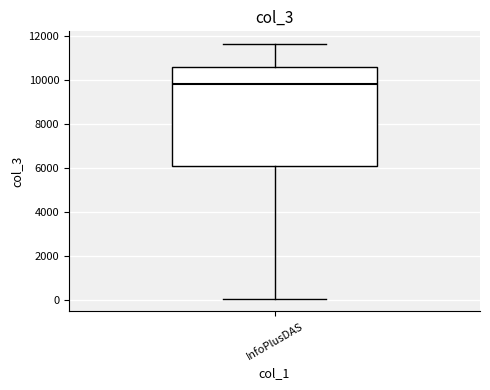

Transcribe this box plot: give where the median line is, the range the box spans, and where the two whiskers end, as read against the y-axis. The values are not printed on the chart, so give them approximately, as read against the axis.

median 9800, box 6000 to 10600, whiskers 0 to 11600